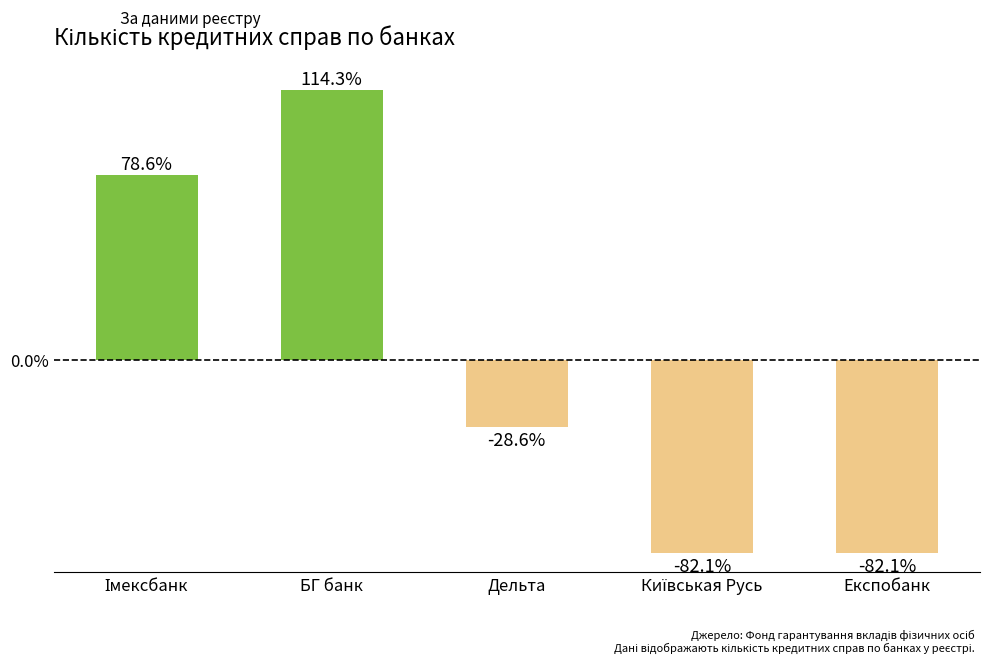

Is it true that the value at БГ банк is 154.3?

False